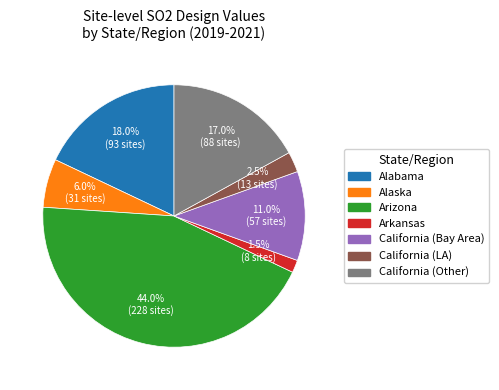

The Alaska slice represents 6% of the pie. True or false?

True